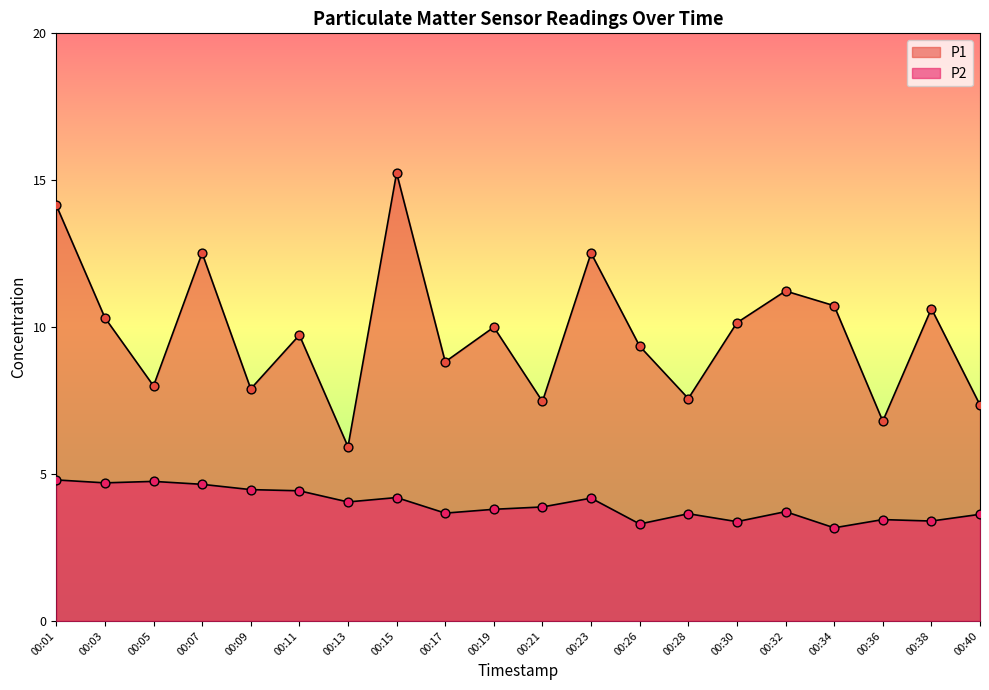

Which series has the largest total across all categories?

P1